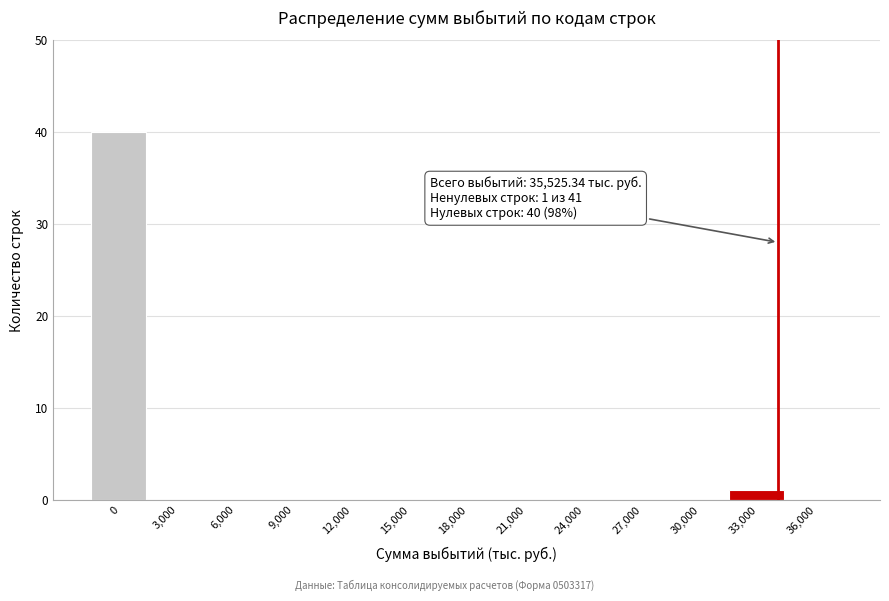

Reading right to left, what are all the values shown in this chart?

36,000=0	33,000=1	30,000=0	27,000=0	24,000=0	21,000=0	18,000=0	15,000=0	12,000=0	9,000=0	6,000=0	3,000=0	0=40